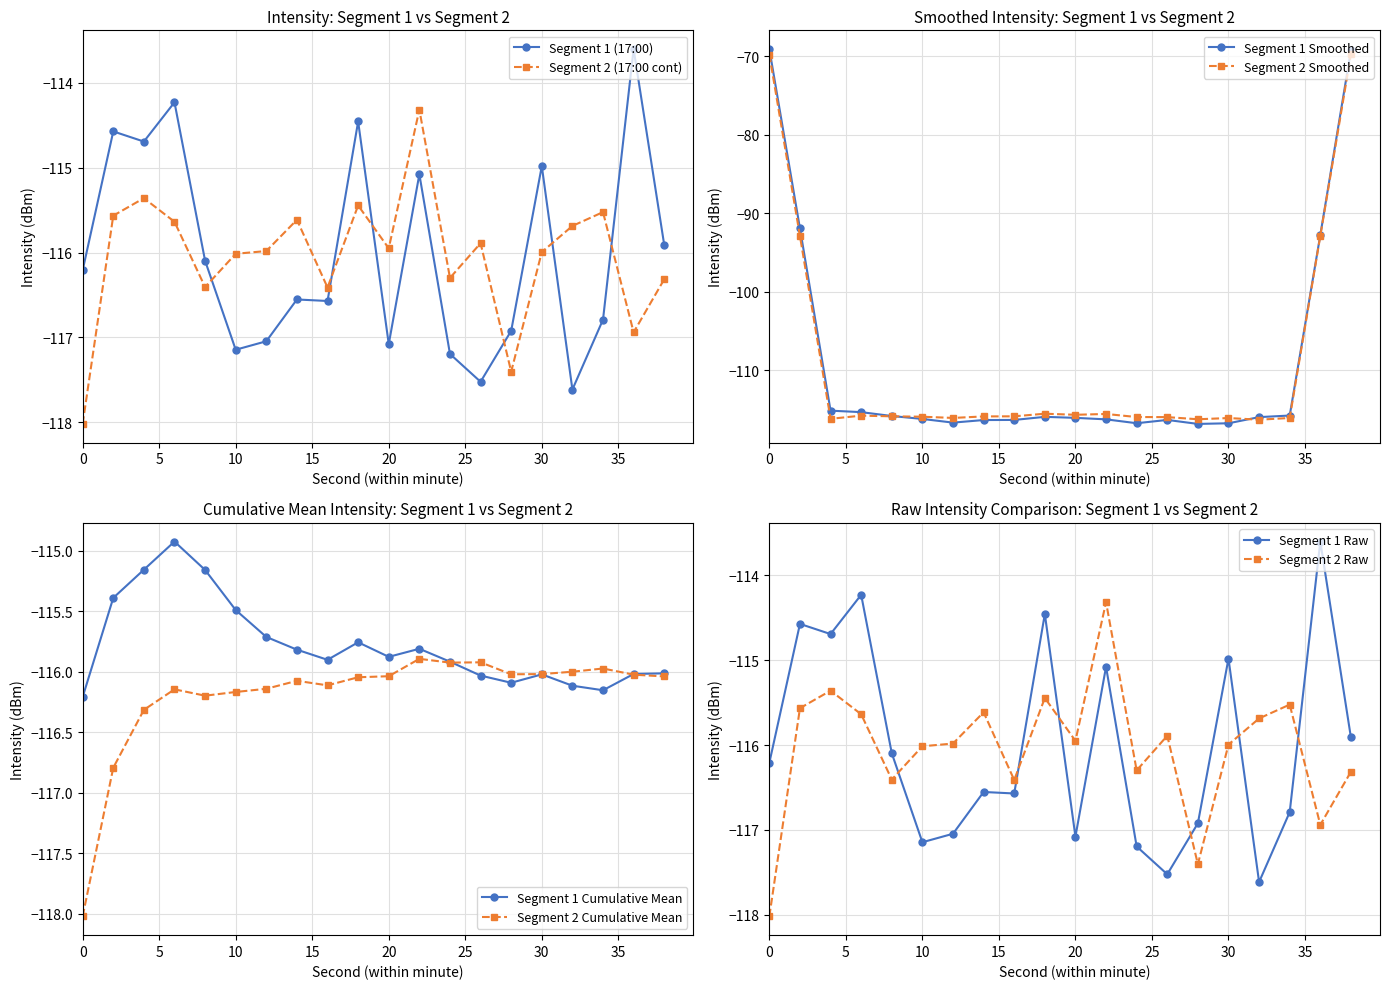

What is the minimum value for Segment 1 (17:00)?

-117.6